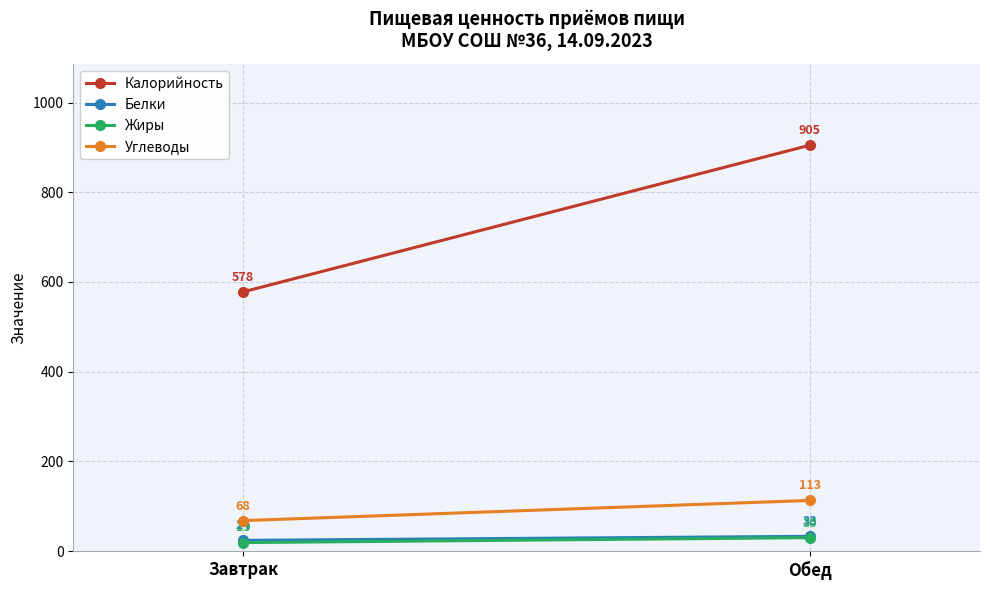

What is the difference between the maximum and minimum values in the Белки series?

9